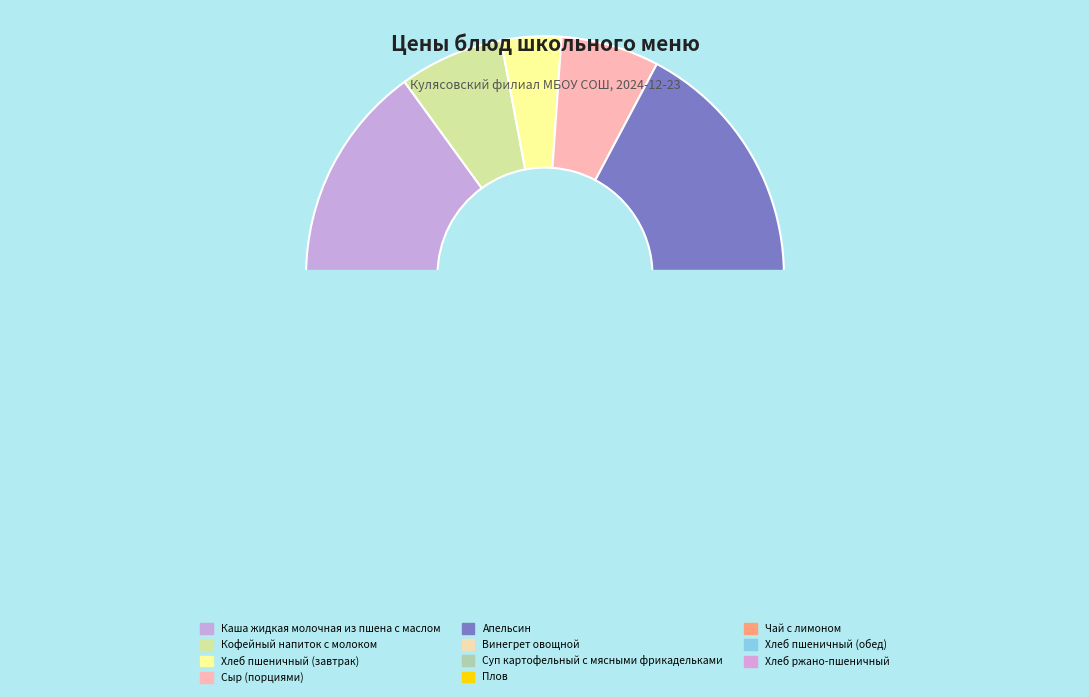

What is the change in value from Кофейный напиток с молоком to Сыр (порциями)?

-0.5